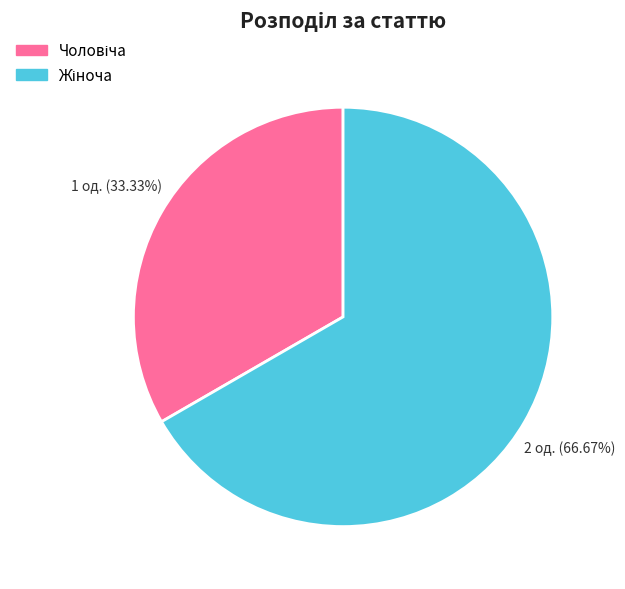

Is there any slice that represents more than half of the pie?

Yes